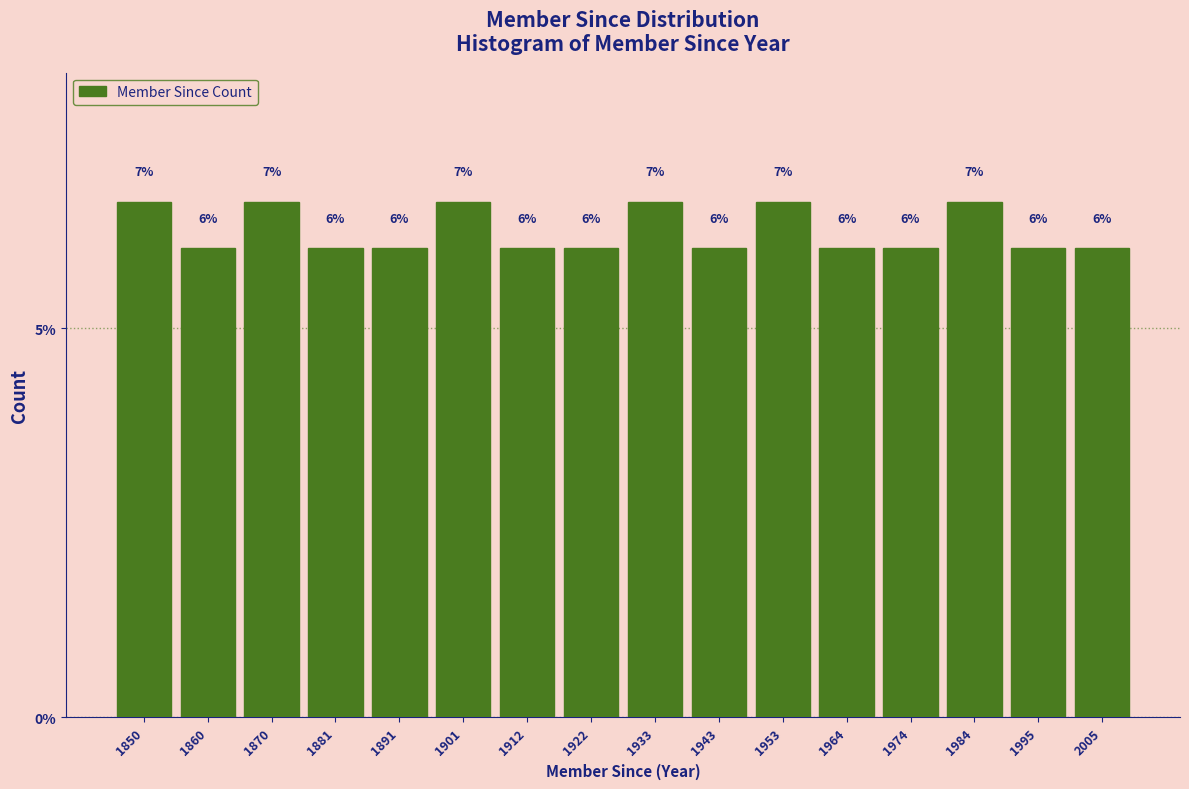

Approximately how many times larger is the value at 2005 compared to 1974?

1.0